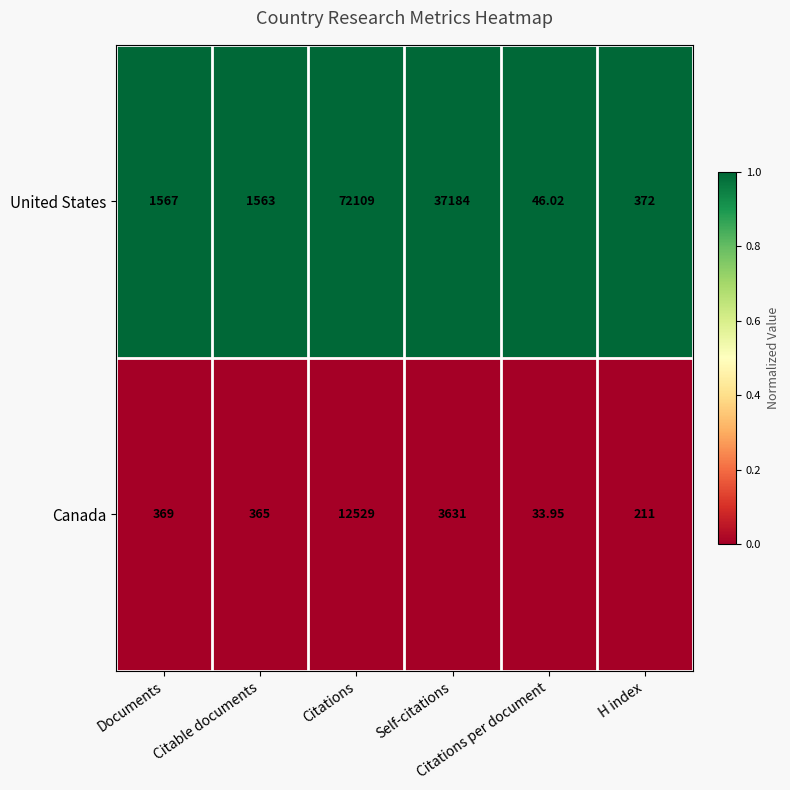

List the series in order of their overall mean, highest first.

United States, Canada